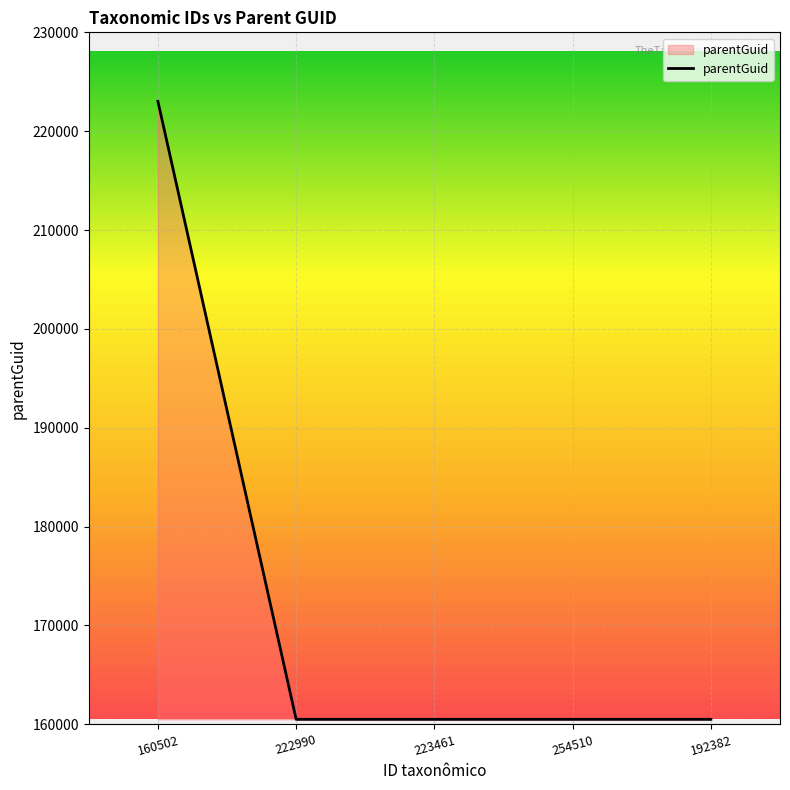

The value at 192382 is 56797. True or false?

False